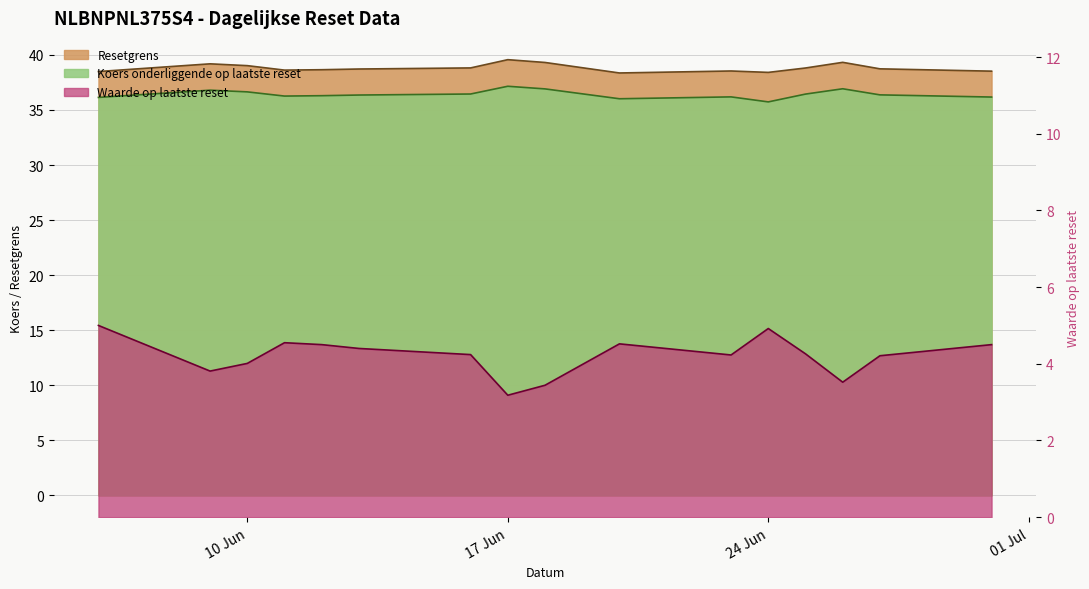

True or false: Waarde op laatste reset and Koers onderliggende op laatste reset intersect in this chart.

False